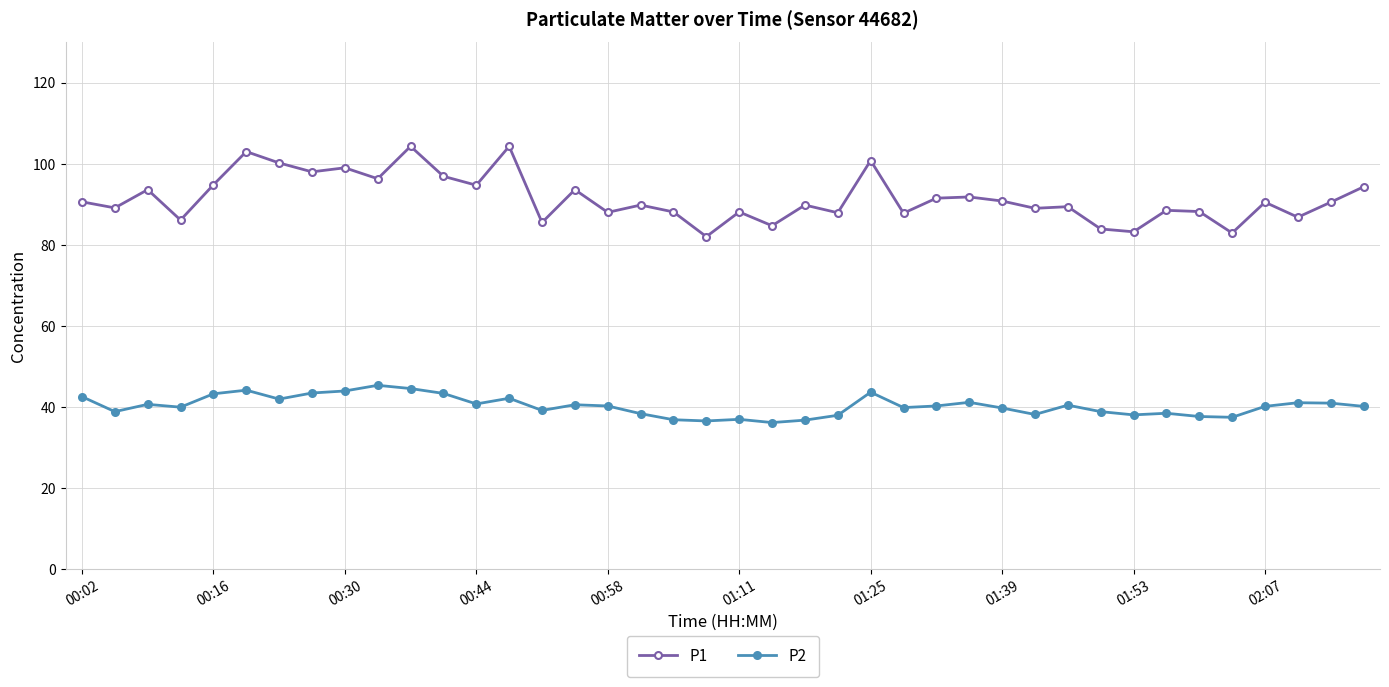

What is the value of the P2 point at the 11th from the left?

44.5